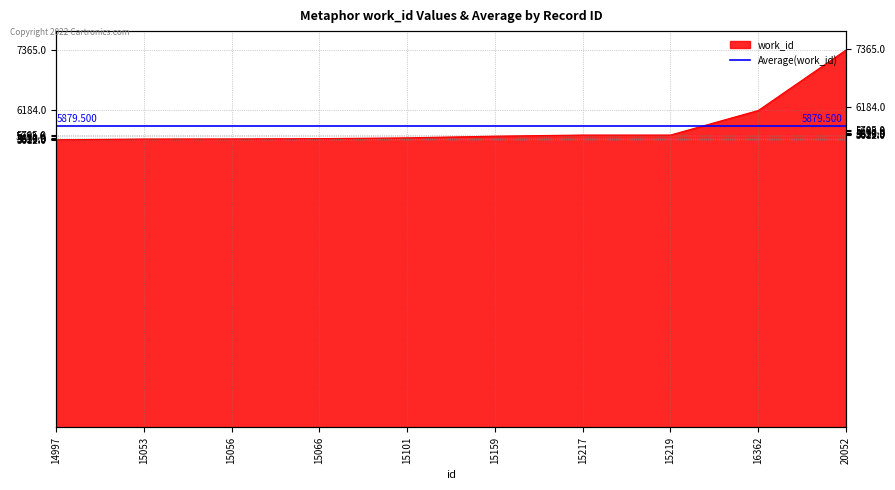

Does the chart display data point markers on the line(s)?

No